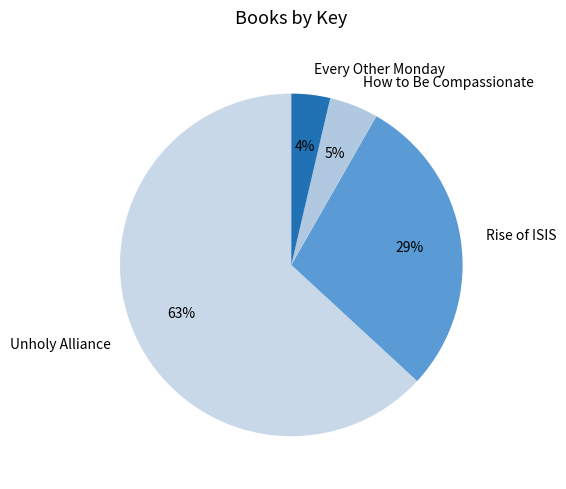

To the nearest percent, what is the average slice percentage?

25%